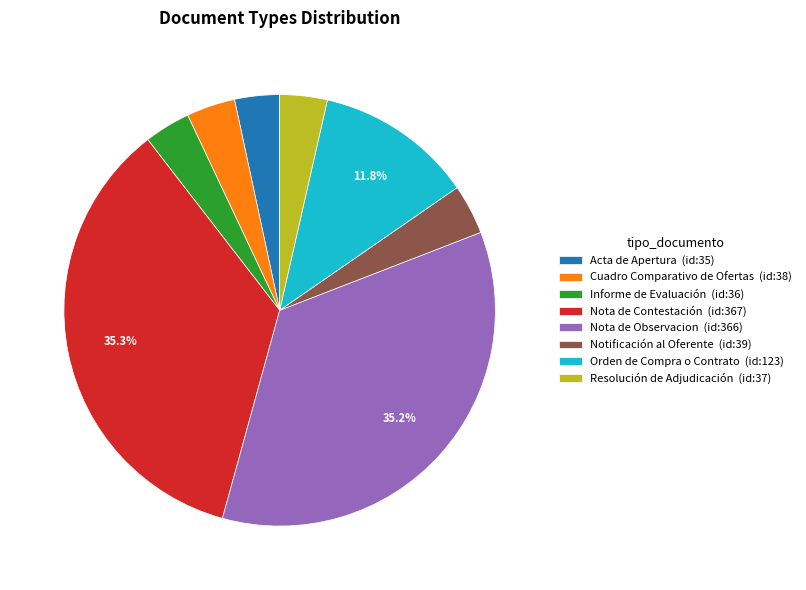

Combined, do Notificación al Oferente (id:39) and Orden de Compra o Contrato (id:123) account for over 50%?

No